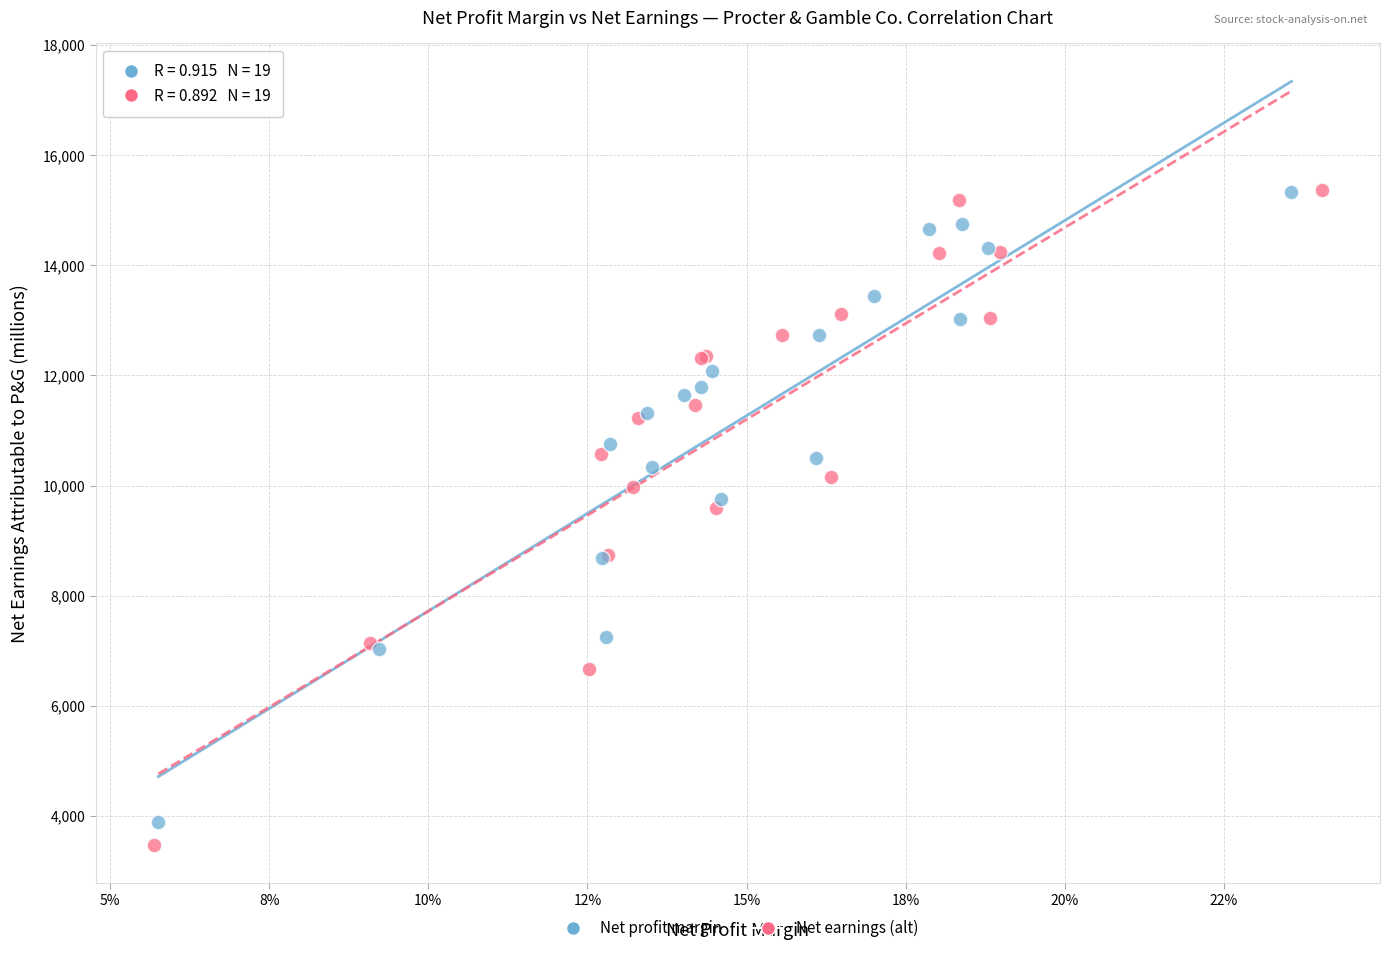

Which series has the widest spread of Y values?

Net earnings (alt)